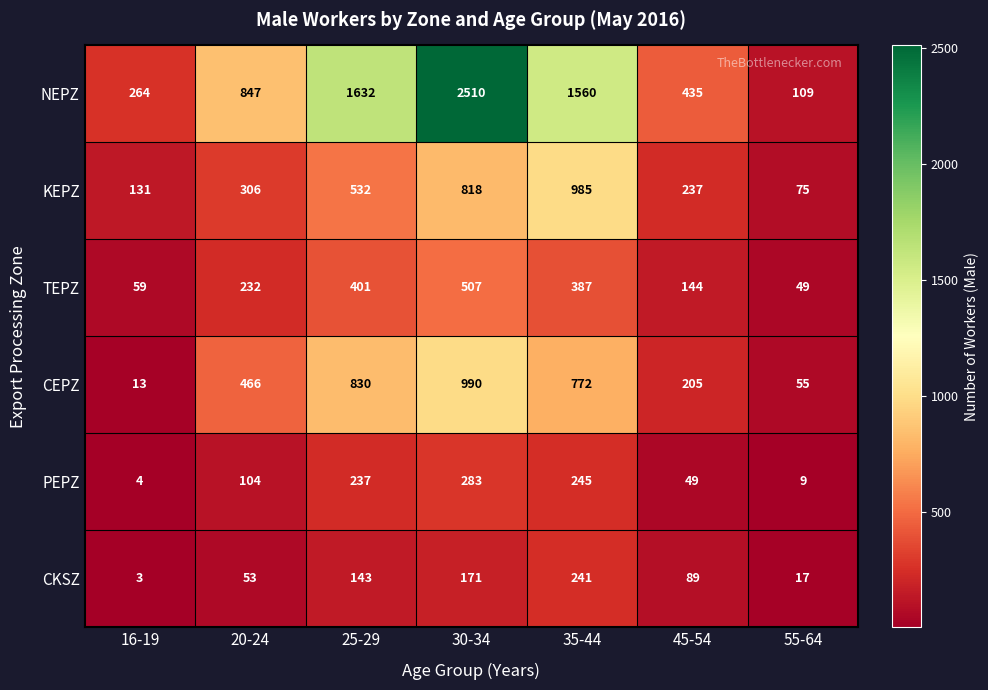

How many series are shown in this chart?

6